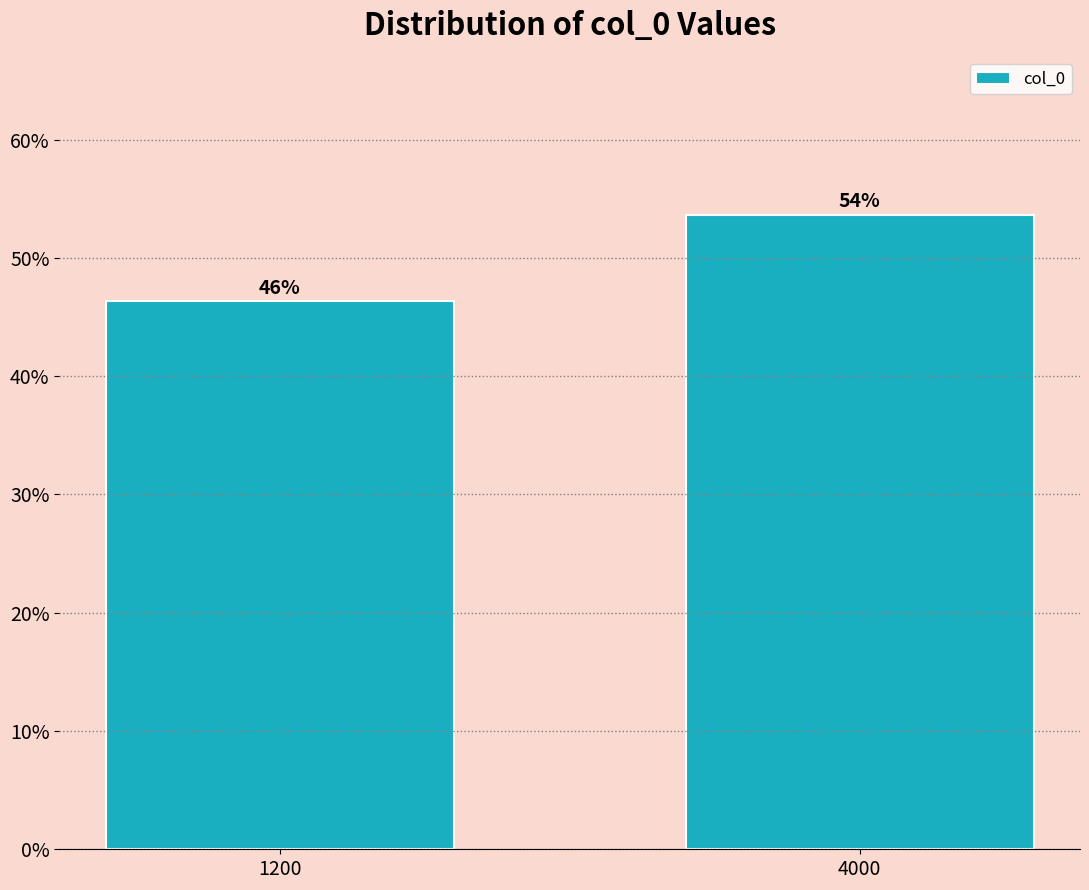

Are the bars horizontal?

No